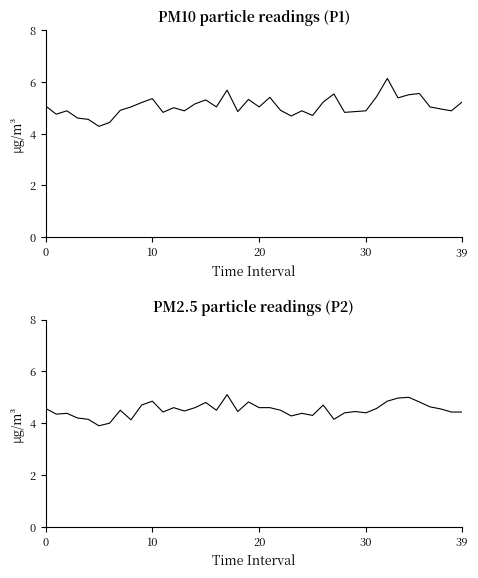

Which category has the highest value in the P1 series?

32